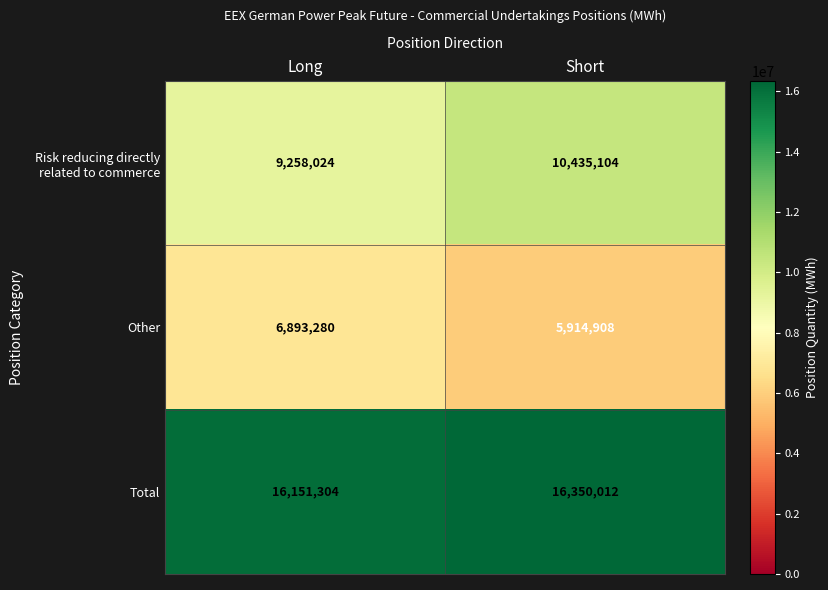

What is the spread (max minus min) of values at Long?

9258024